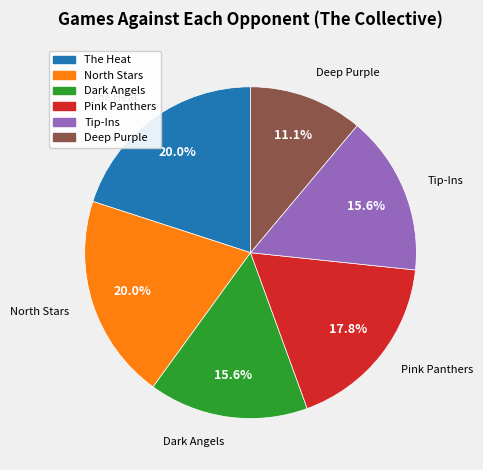

Do Pink Panthers and Dark Angels together represent more than half of the pie?

No